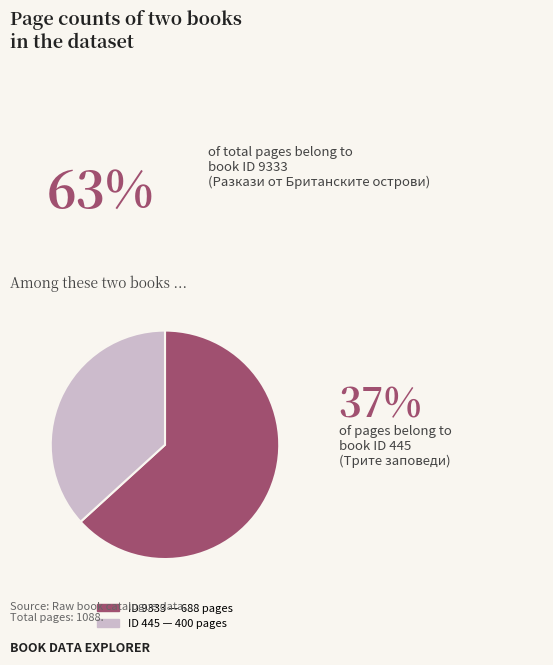

Does any single category account for the majority?

Yes